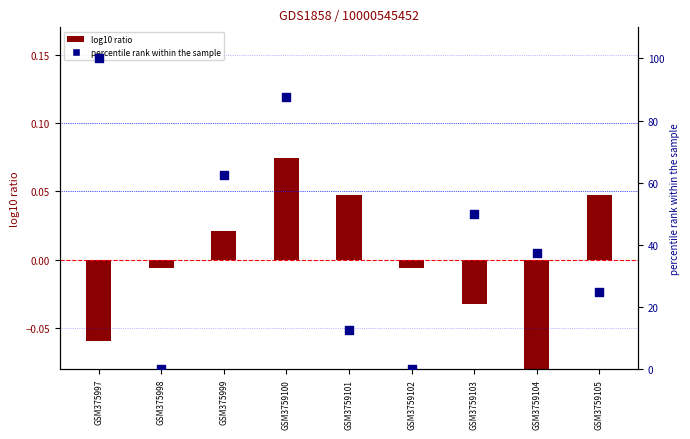

At how many categories does at least one series exceed 57?

3